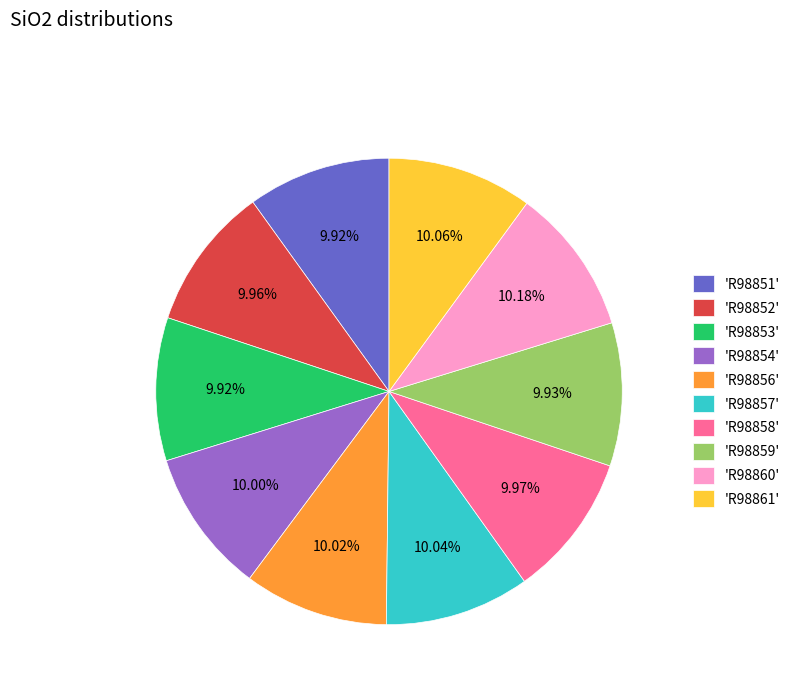

Is there any slice that represents more than half of the pie?

No